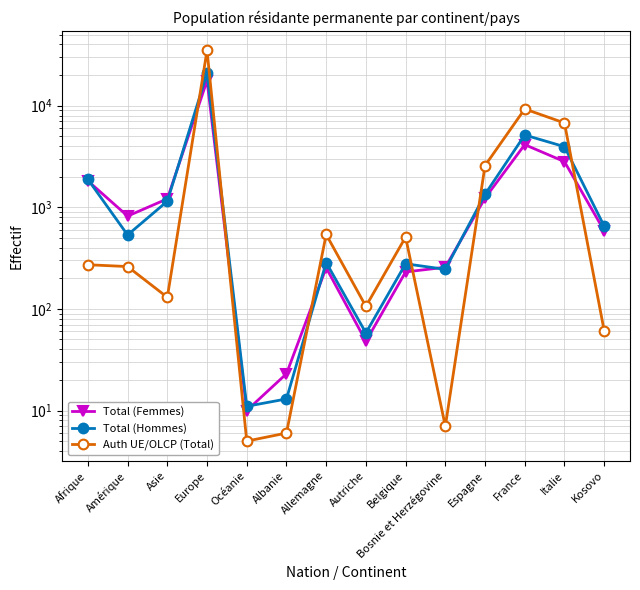

Reading left to right, extract all data points from this chart.

Total (Femmes): 1819	819	1211	17636	10	23	254	48	231	257	1232	4135	2812	587
Total (Hommes): 1883	534	1147	20823	11	13	286	58	278	245	1342	5143	3948	652
Auth UE/OLCP (Total): 272	261	130	34979	5	6	540	106	509	7	2573	9278	6760	61